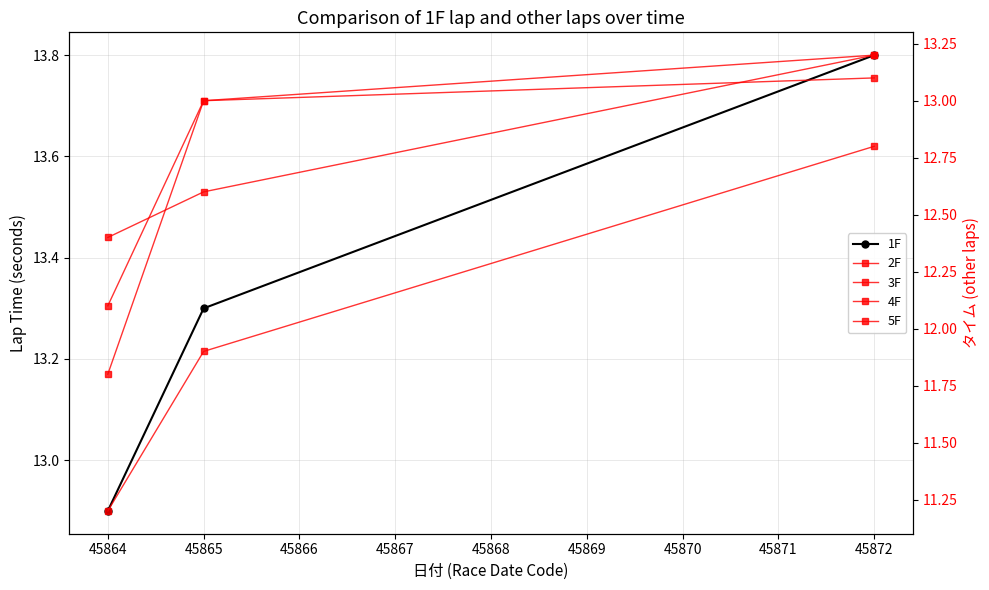

Which has a higher value, 45865 or 45864?

45865